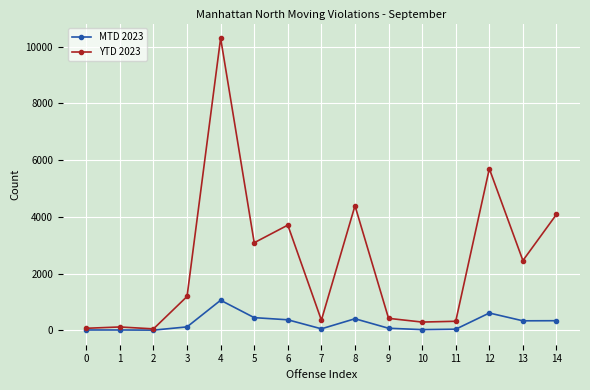

How many values in the MTD 2023 series are below 119?

7